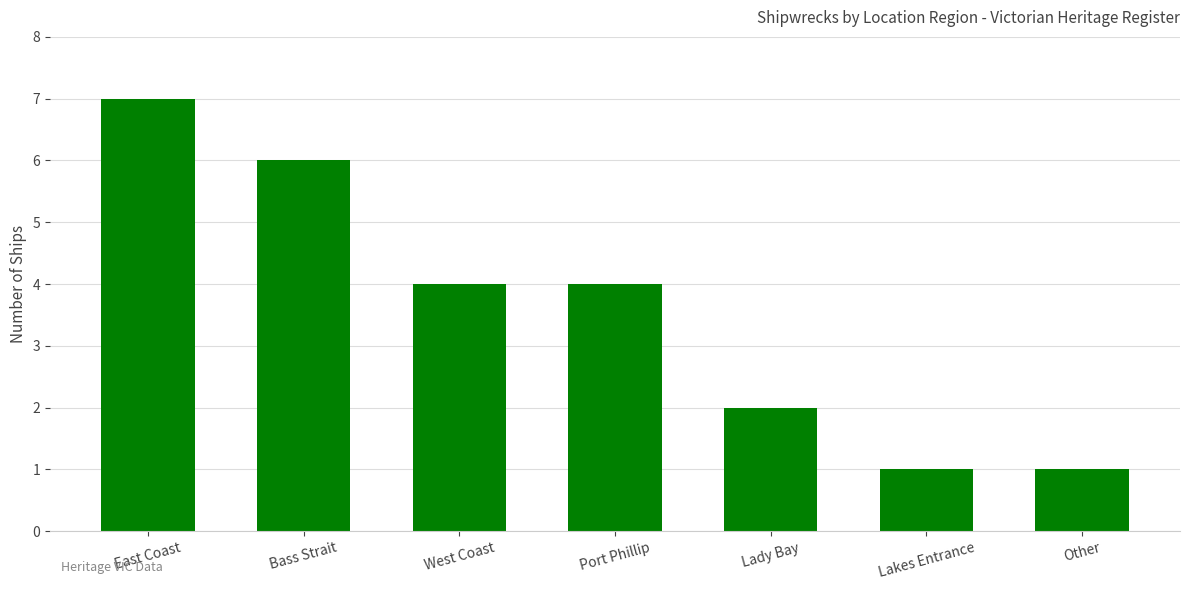

What is the difference between the second highest and minimum values?

5